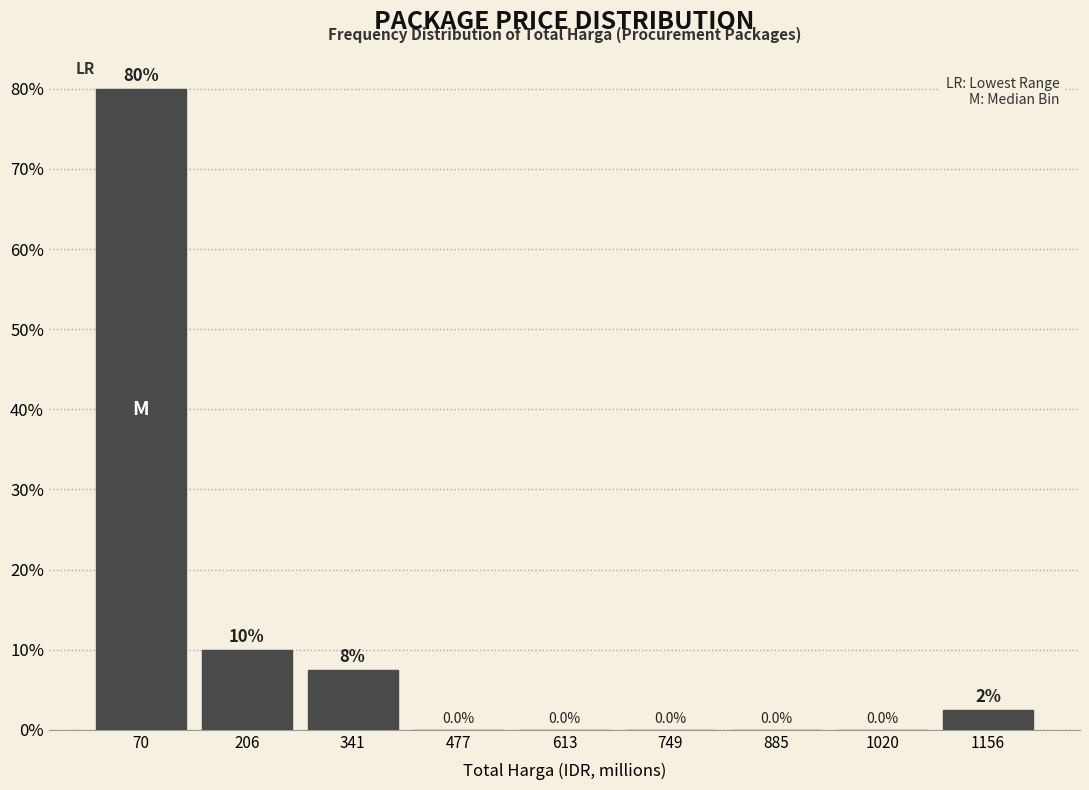

Over which range of the x-axis is the bar tallest?

0 to 140